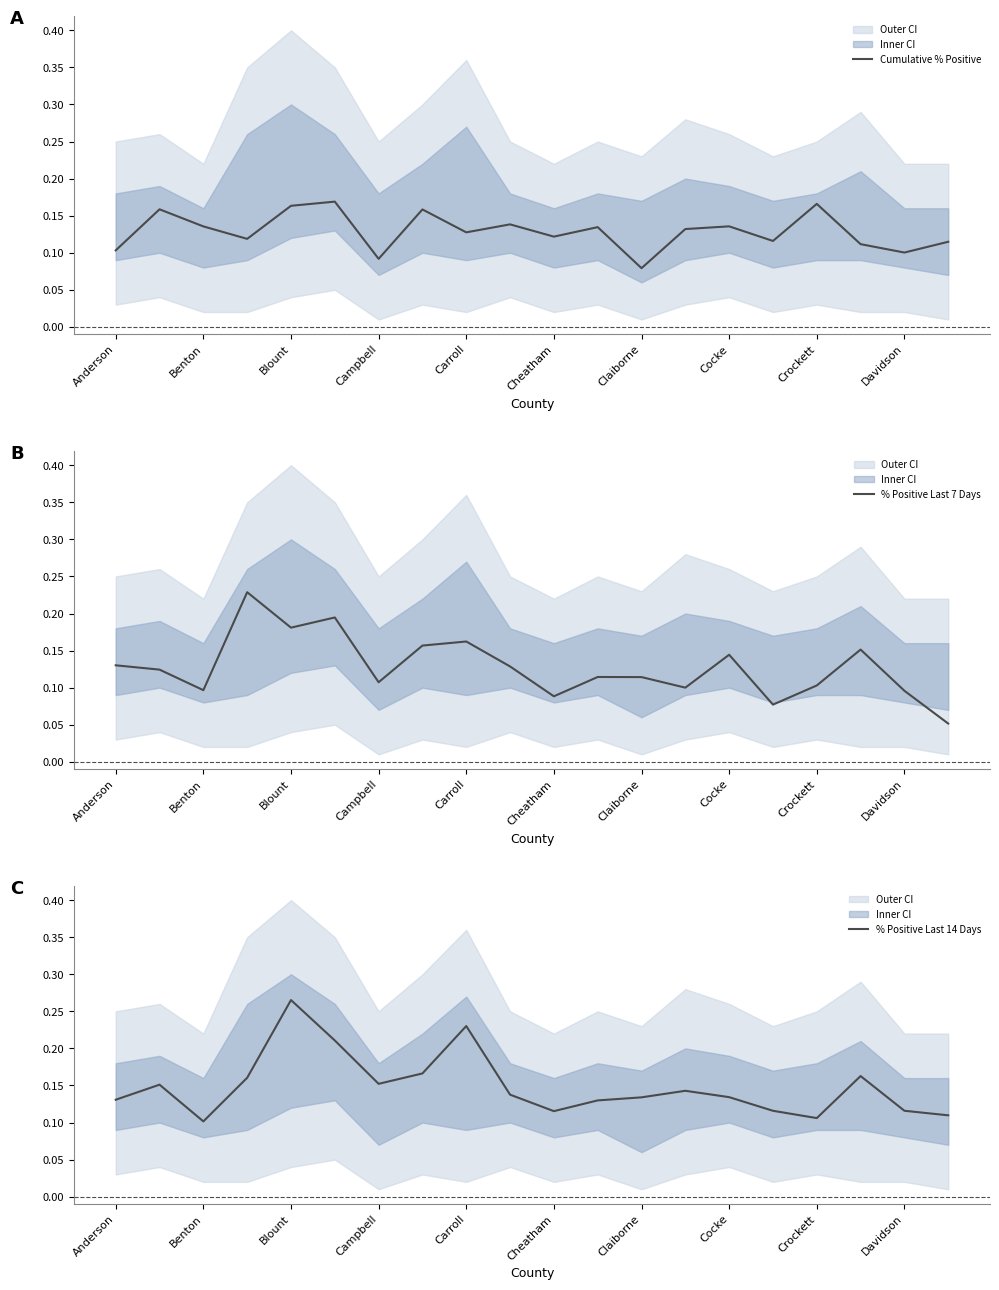

Reading left to right, transcribe all the data shown in this chart.

Cumulative % Positive: 0.1	0.2	0.1	0.1	0.2	0.2	0.1	0.2	0.1	0.1	0.1	0.1	0.1	0.1	0.1	0.1	0.2	0.1	0.1	0.1
% Positive Last 7 Days: 0.1	0.1	0.1	0.2	0.2	0.2	0.1	0.2	0.2	0.1	0.1	0.1	0.1	0.1	0.1	0.1	0.1	0.2	0.1	0.1
% Positive Last 14 Days: 0.1	0.2	0.1	0.2	0.3	0.2	0.2	0.2	0.2	0.1	0.1	0.1	0.1	0.1	0.1	0.1	0.1	0.2	0.1	0.1